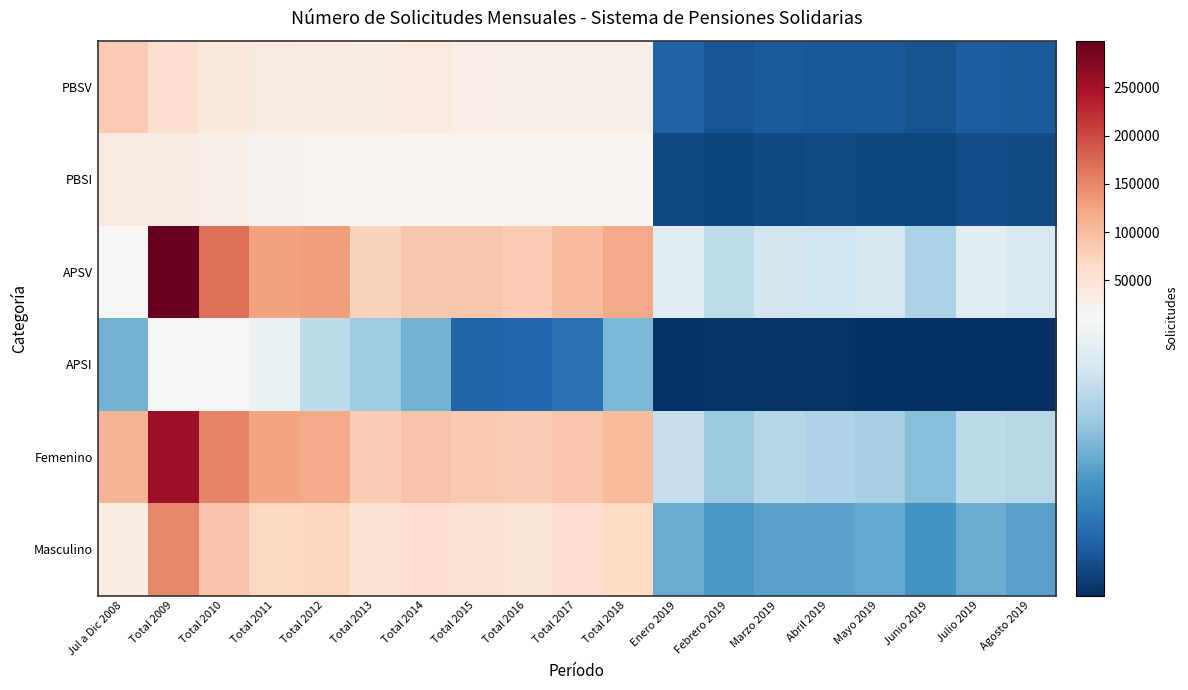

What is the spread (max minus min) of values at Mayo 2019?

8680